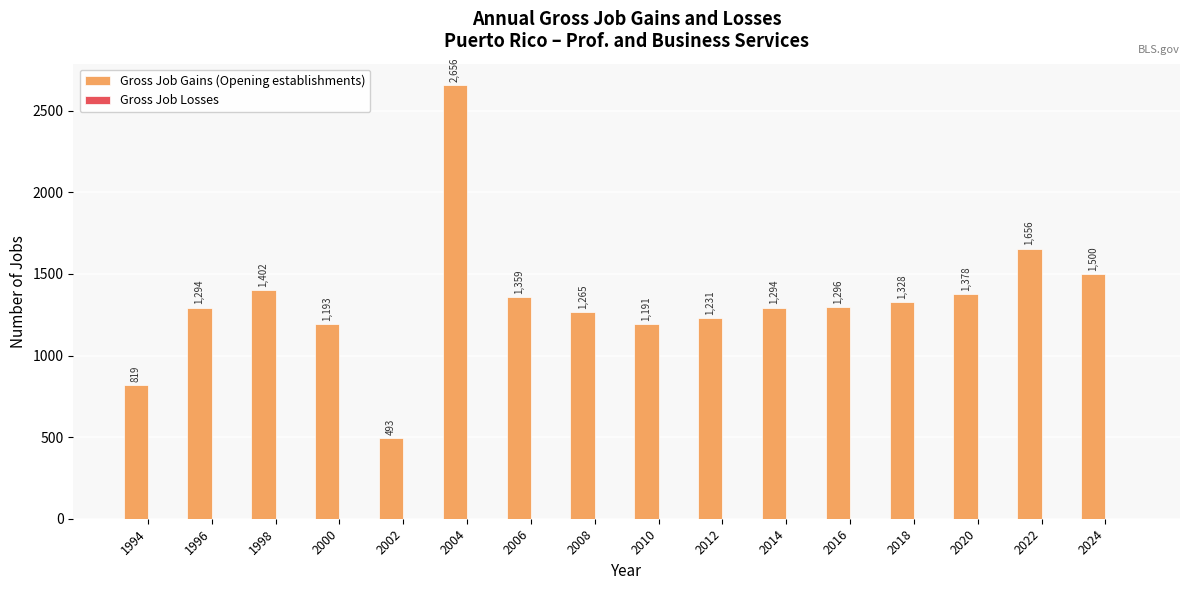

Does the chart contain stacked bars?

No